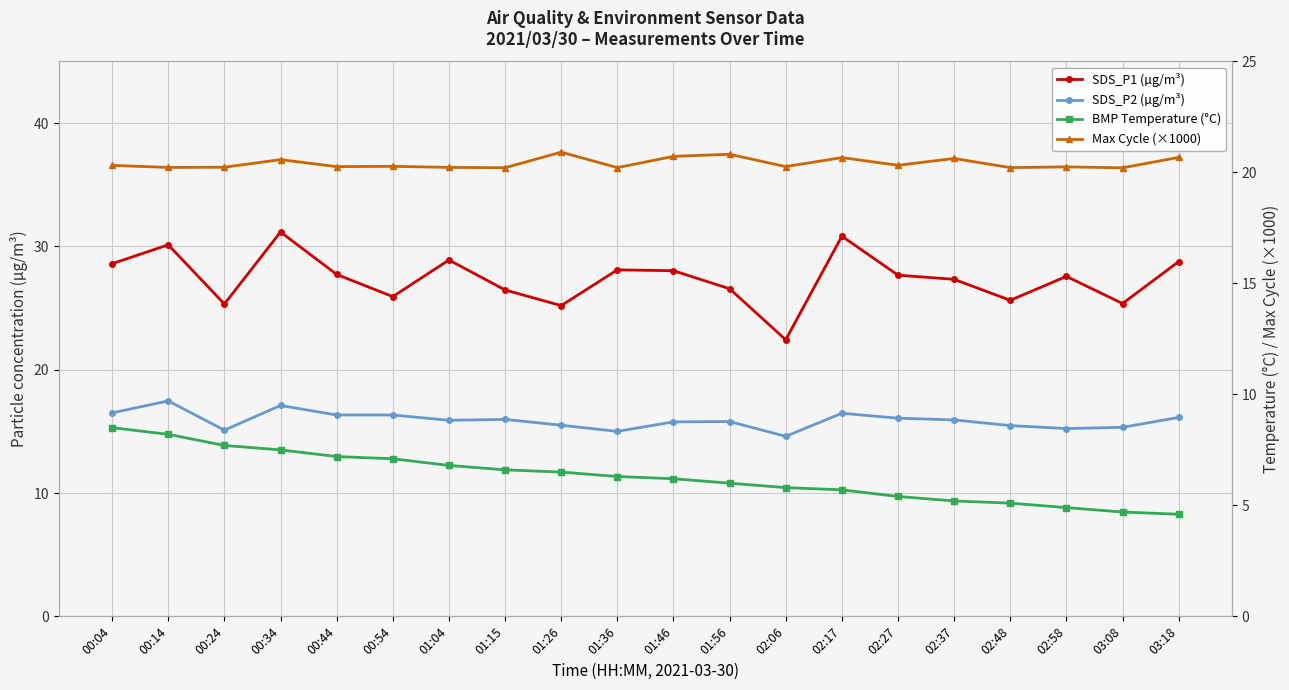

Rank the series by their average value, from highest to lowest.

SDS_P1 (µg/m³), Max Cycle (×1000), SDS_P2 (µg/m³), BMP Temperature (°C)